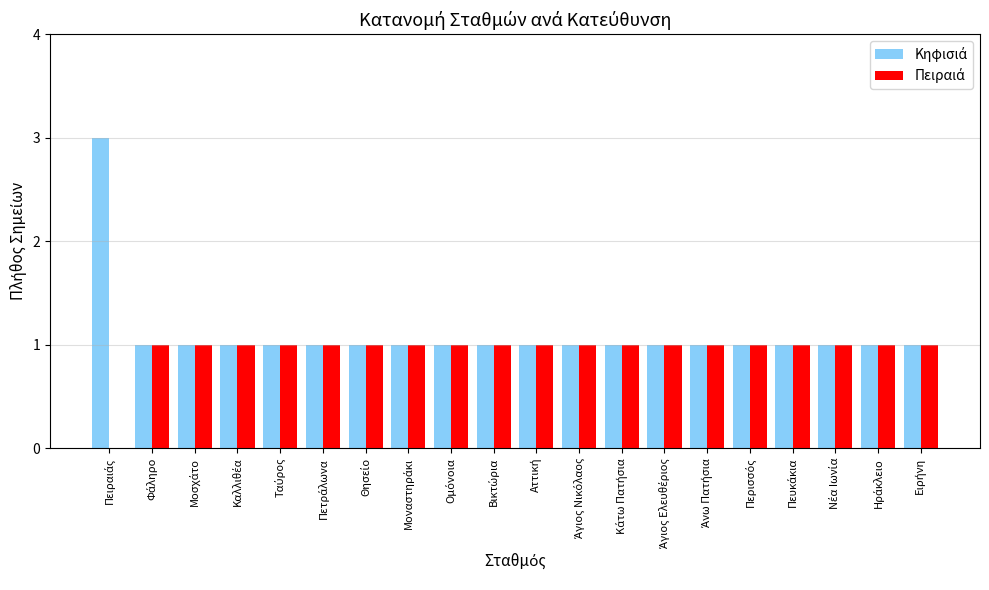

What is the greatest value displayed?

3